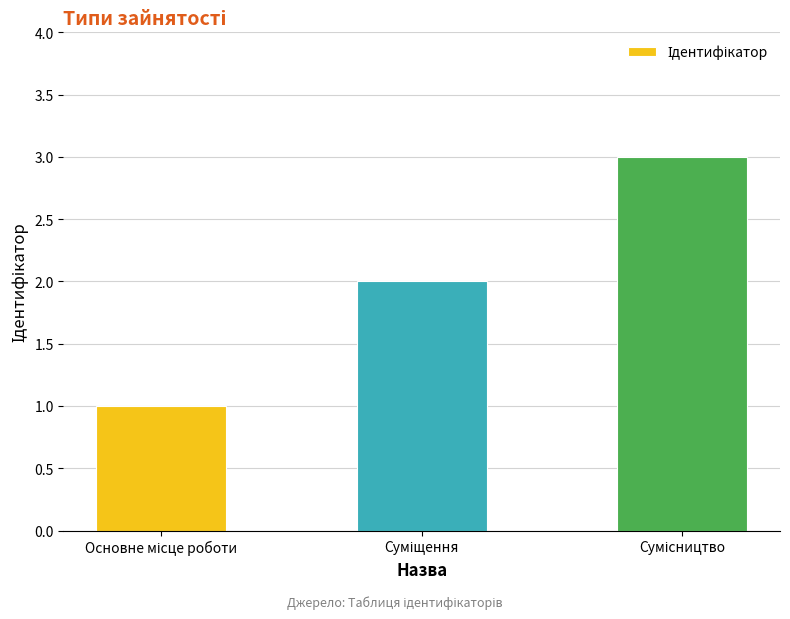

What is the sum of all values?

6